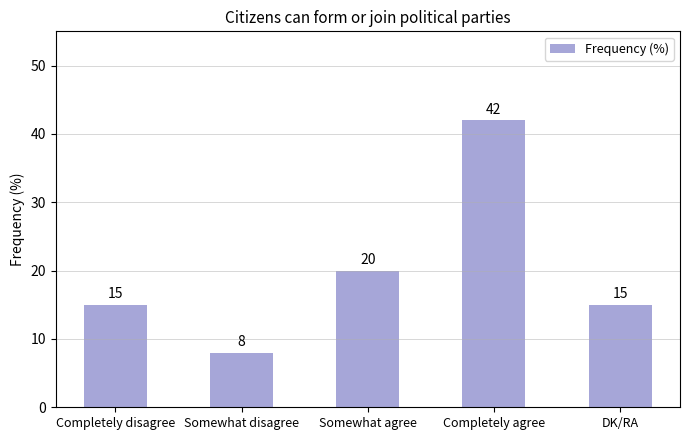

True or false: the data shows 20 at Somewhat agree.

True